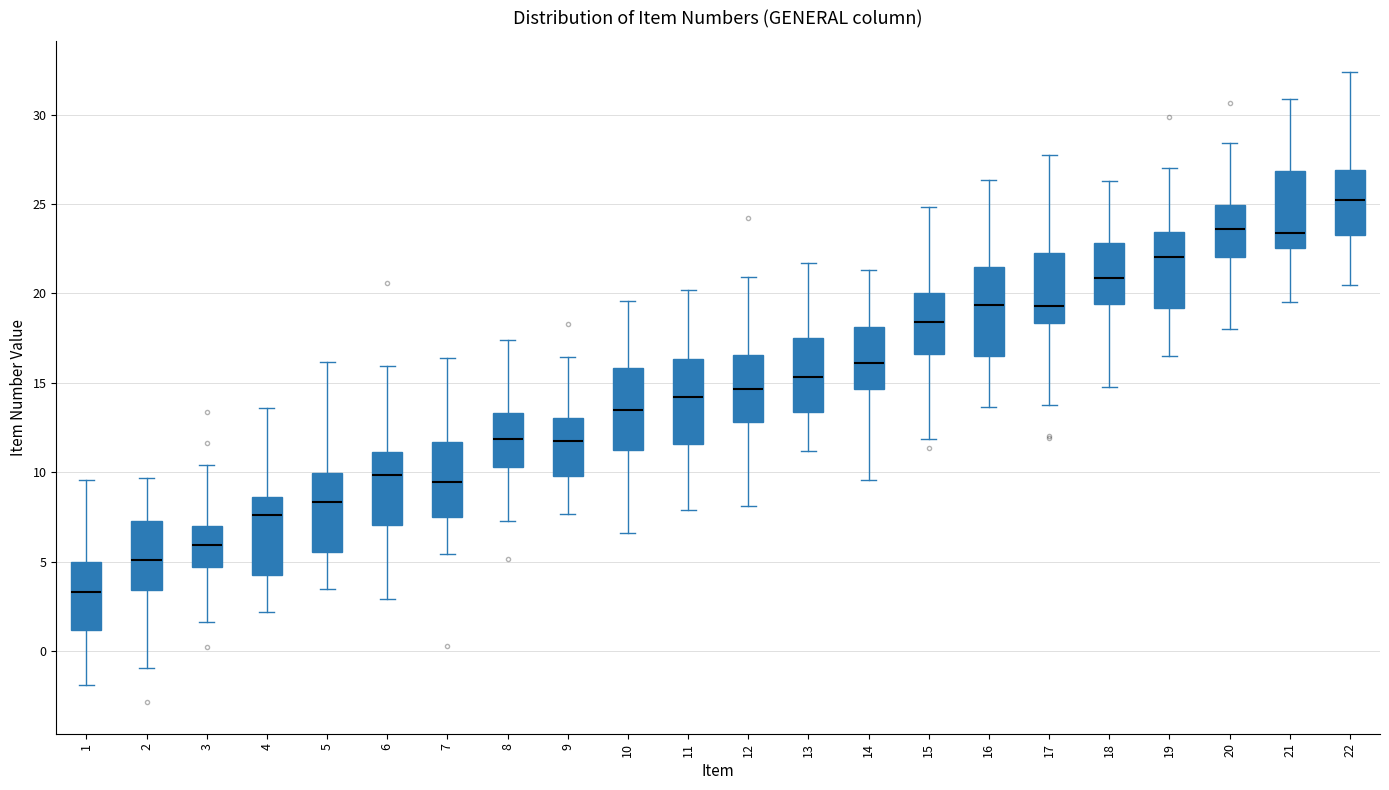

Which box's median line is the highest?

22